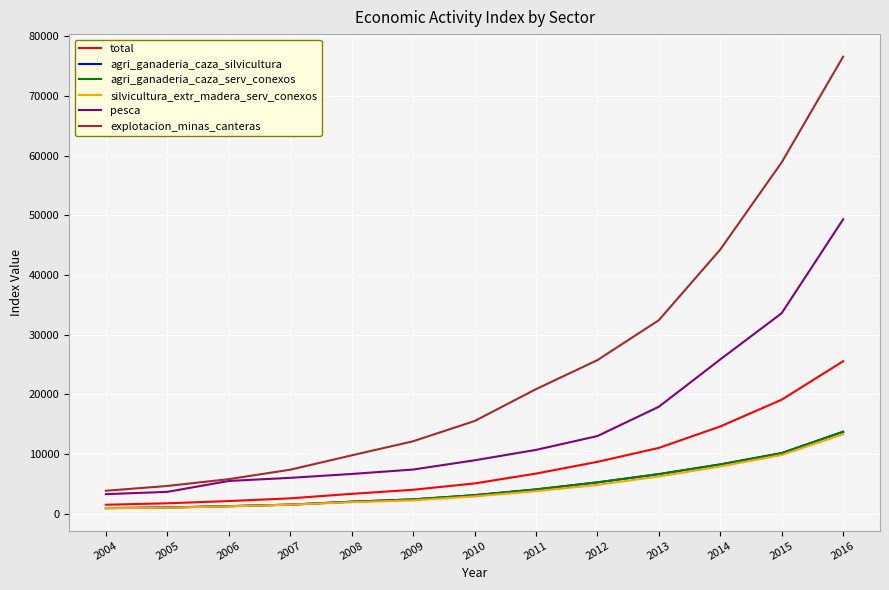

What is the greatest value displayed?

76564.4